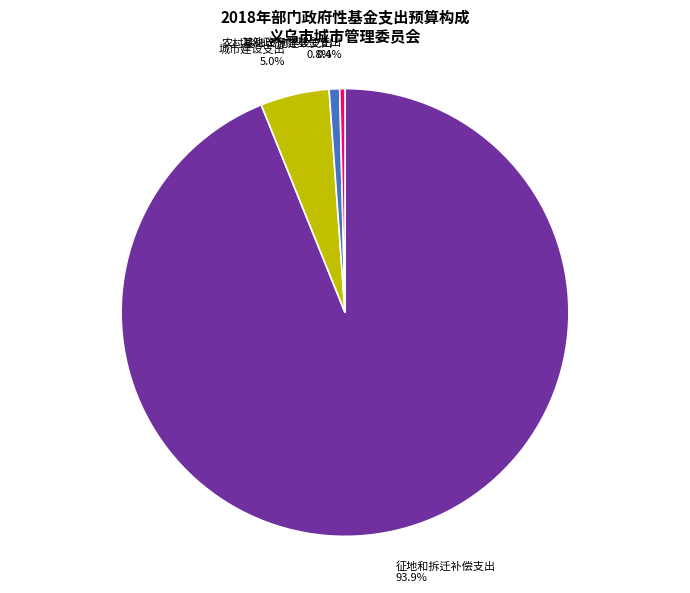

True or false: 城市建设支出 accounts for 5% of the total.

True